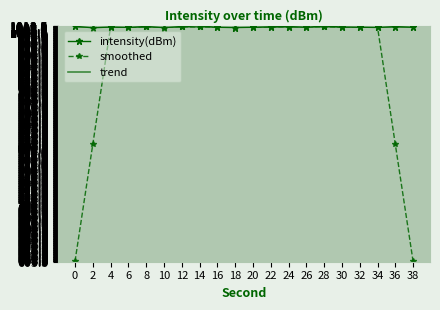

What is the spread (max minus min) of values at 8?

0.9